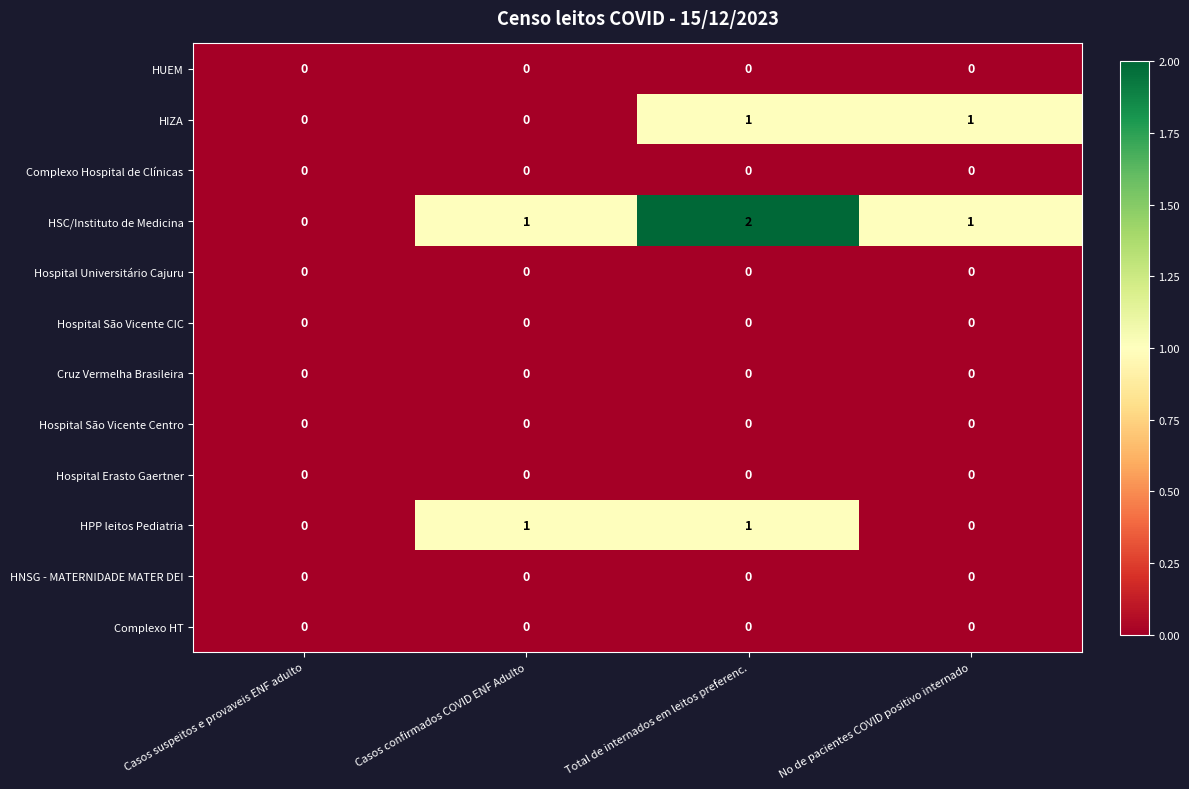

Which series has the widest spread of values?

HSC/Instituto de Medicina